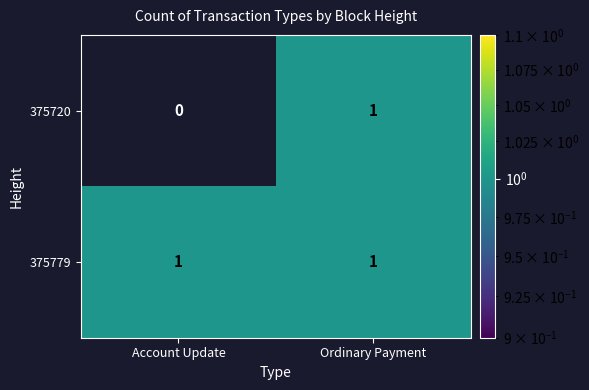

True or false: 375779 has a value of 1 at Account Update.

True